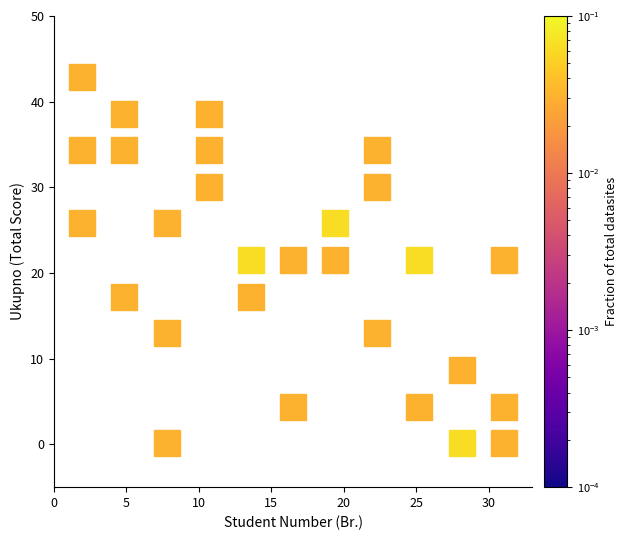

What is the range of X values (max minus min)?

29.1